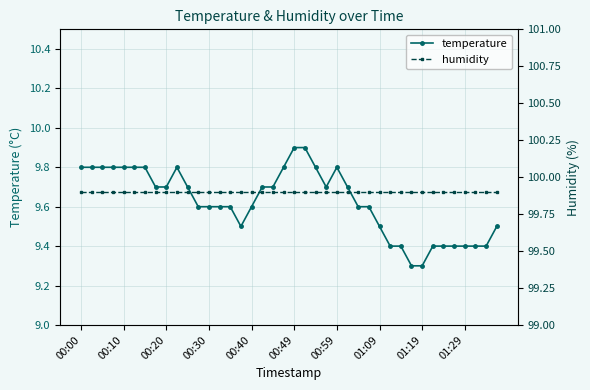

The value of temperature at 00:30 is 9.6. True or false?

True